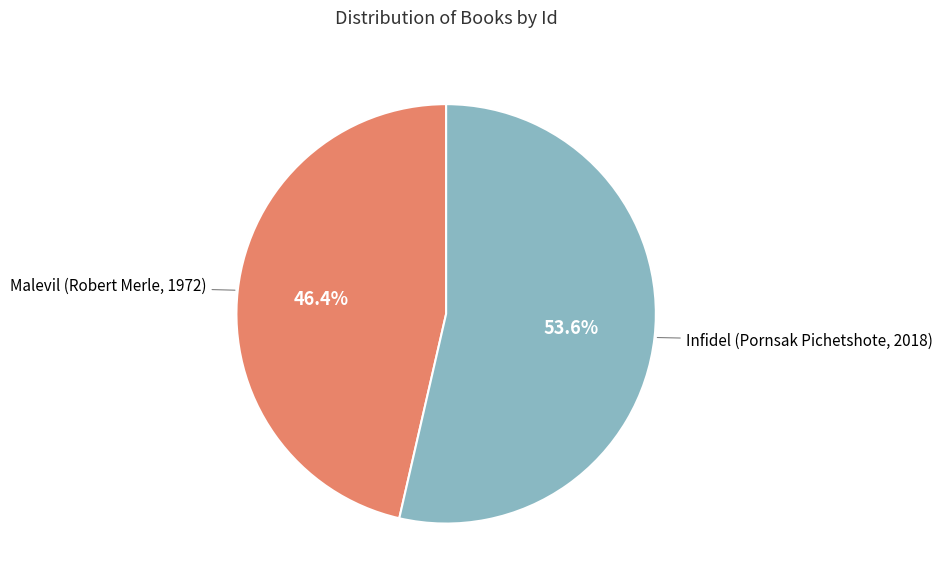

What is the largest slice in the pie chart?

Infidel (Pornsak Pichetshote, 2018)